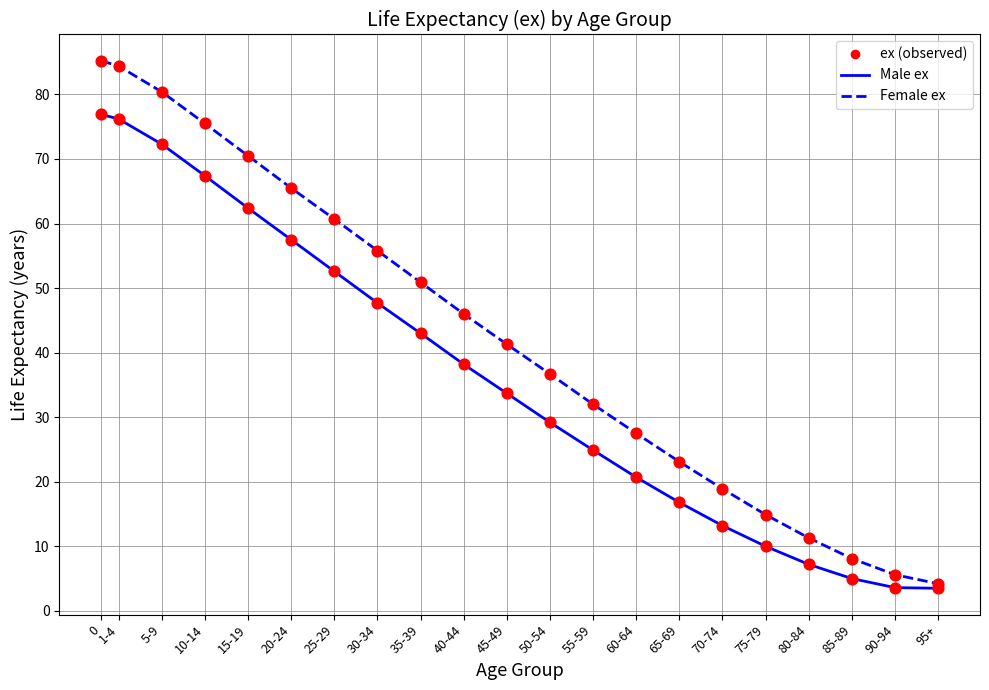

At how many categories does at least one series exceed 33?

12